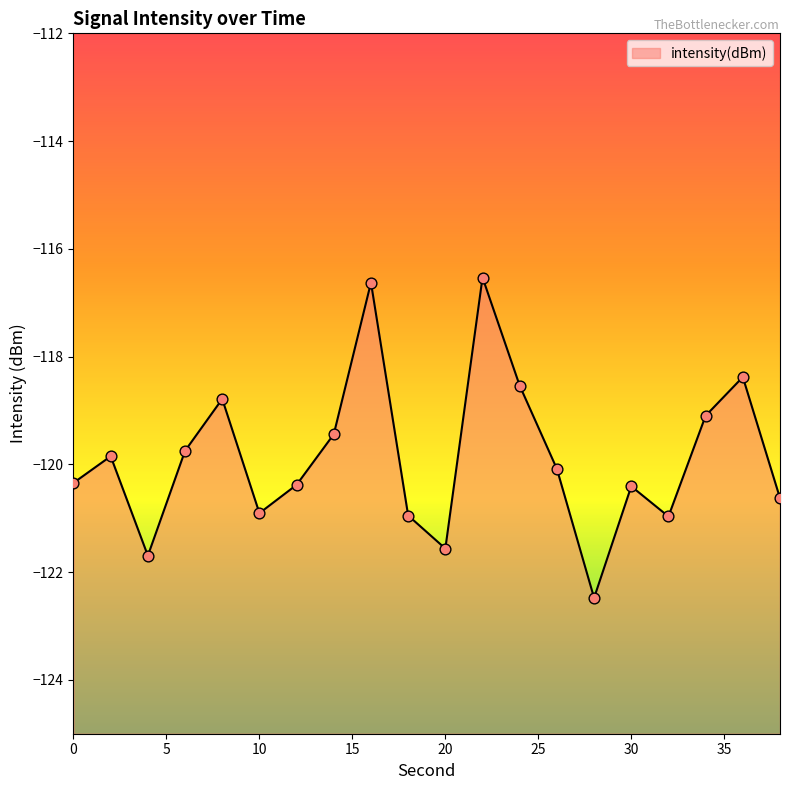

Which has a higher value, 34 or 0?

34